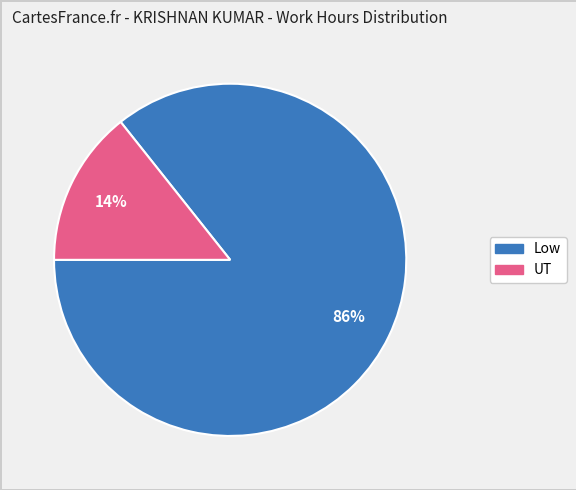

Is there any slice that represents more than half of the pie?

Yes